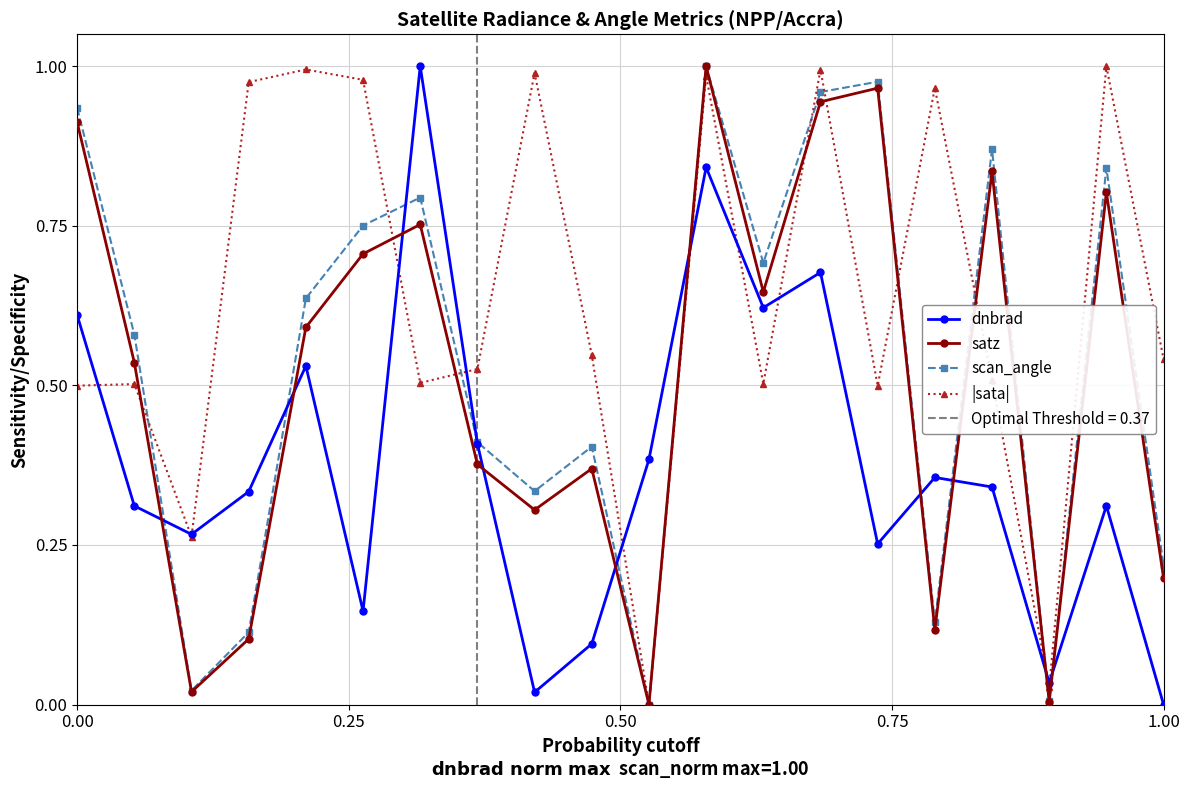

True or false: dnbrad has more than 0 points higher than both neighbors.

True